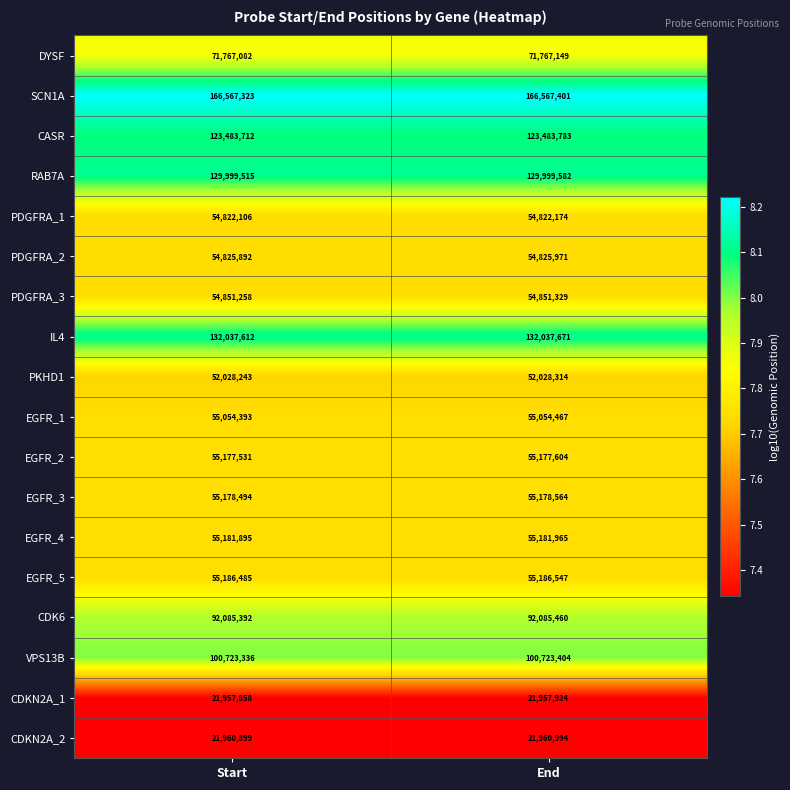

At which label does PKHD1 reach its minimum?

Start